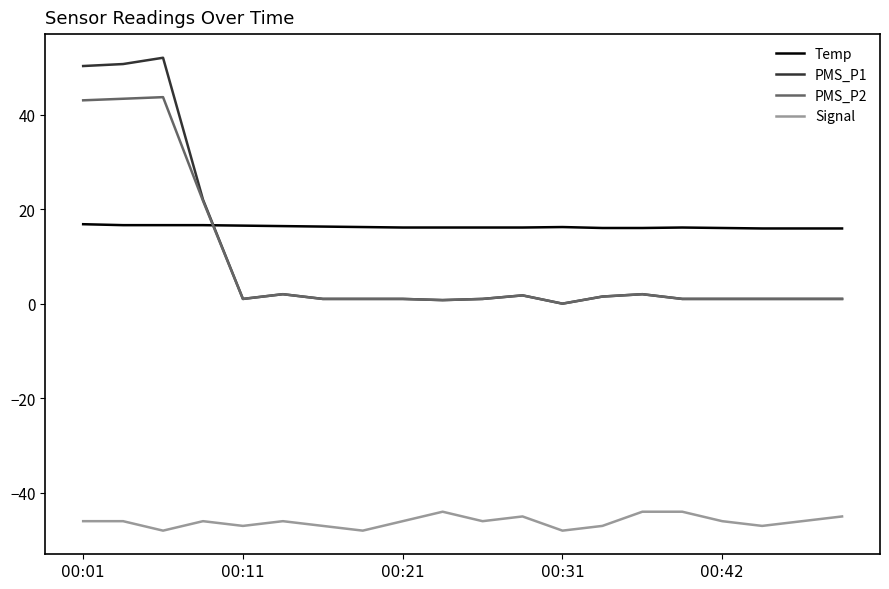

Which series has the largest range (max minus min)?

PMS_P1